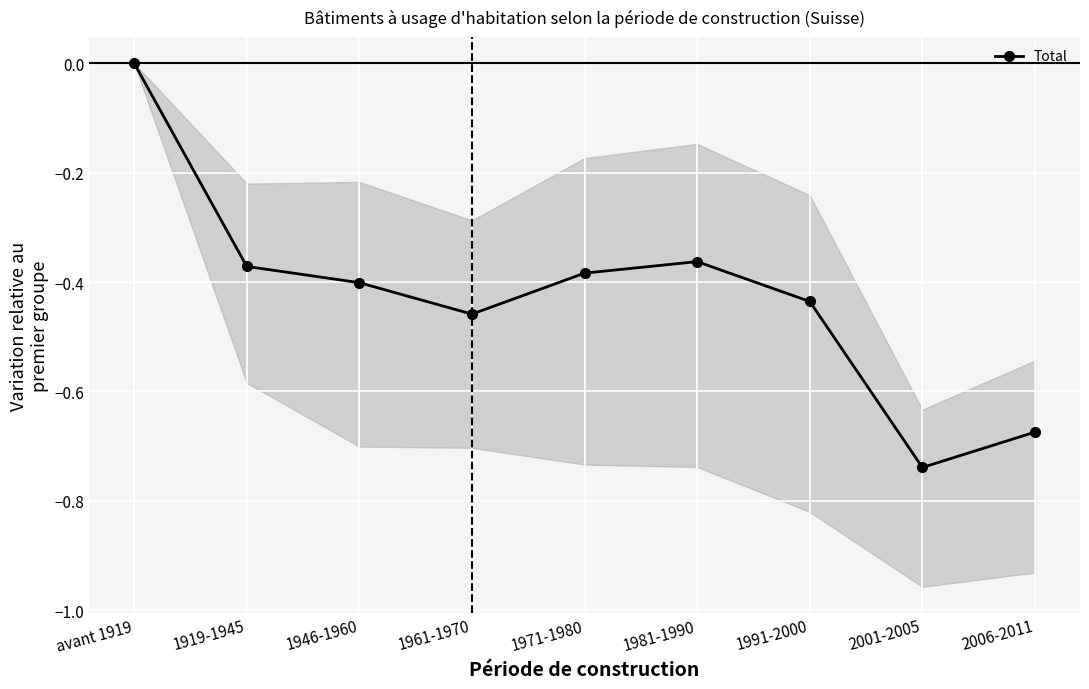

What is the sum of the values at 2006-2011 and 1946-1960?

-1.1